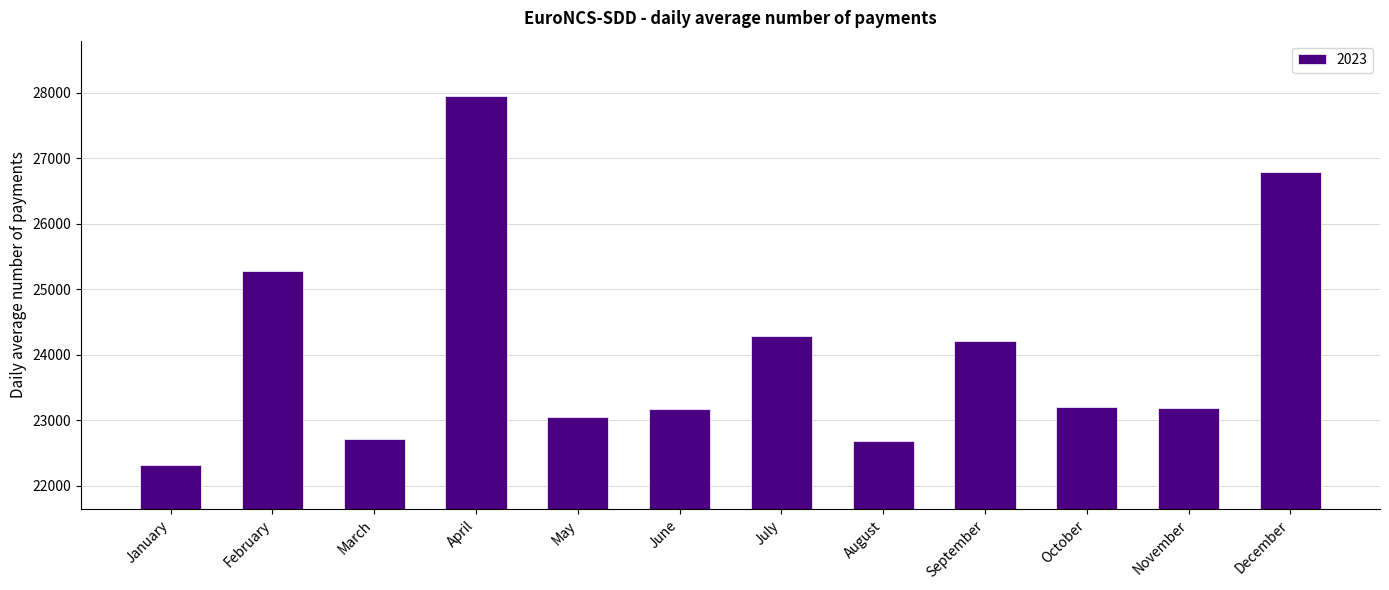

What is the average value?

24073.1